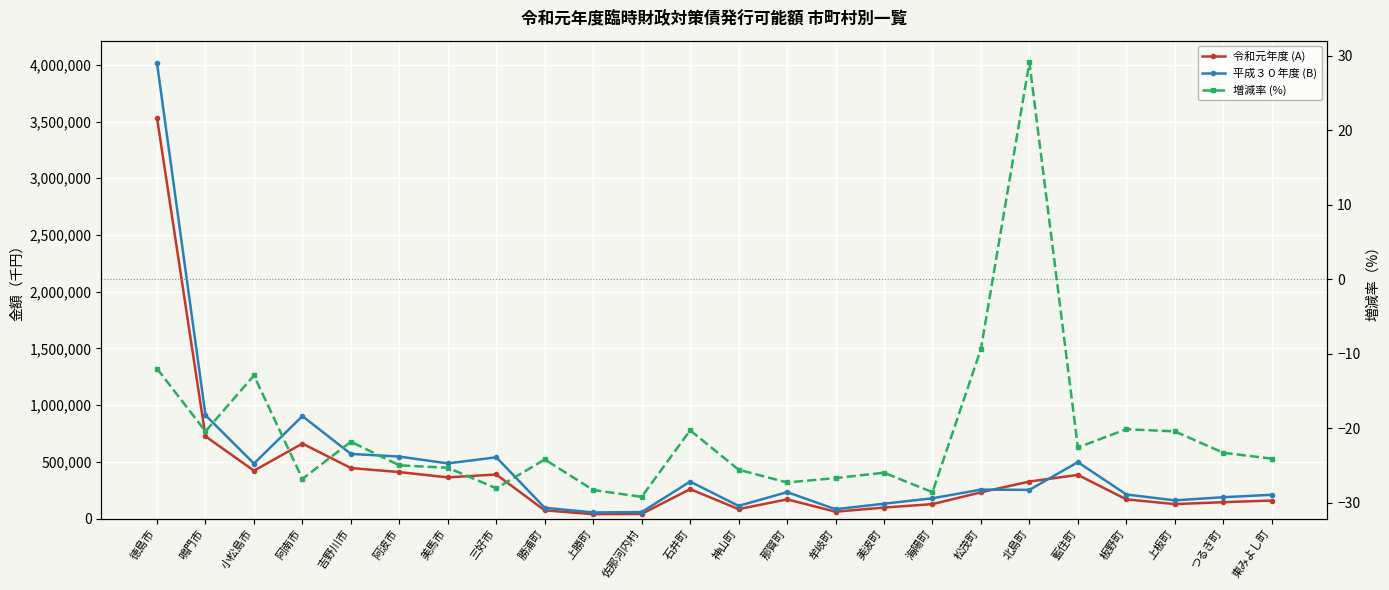

True or false: 増減率 (%) has a value of -20.3 at 石井町.

True